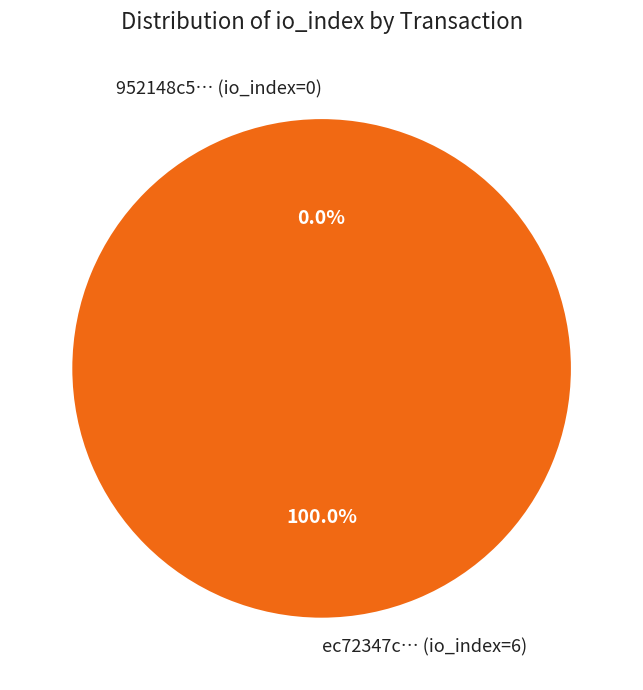

Which category has the smallest portion of the pie?

tx_hash_0 (io_index=0)